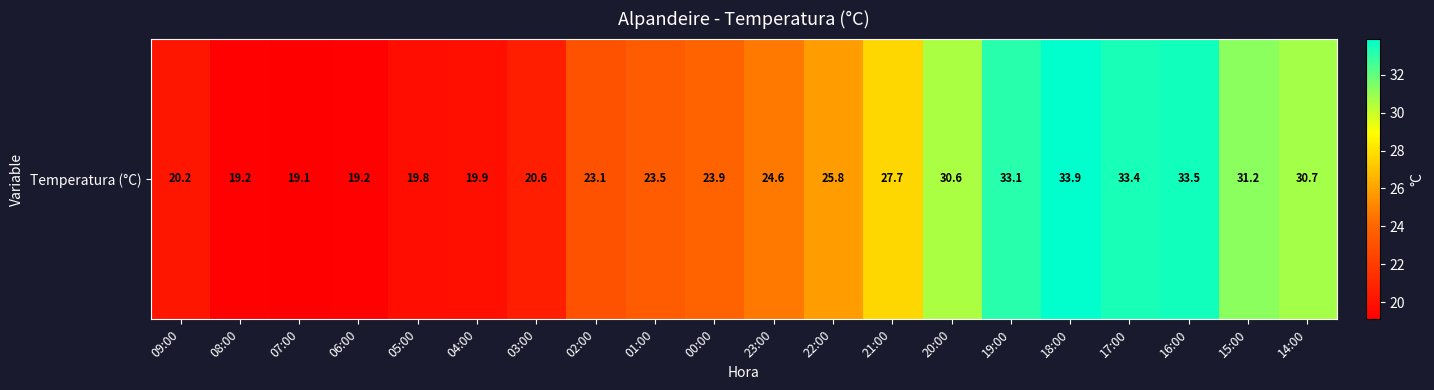

True or false: the data shows 11.4 at 03:00.

False